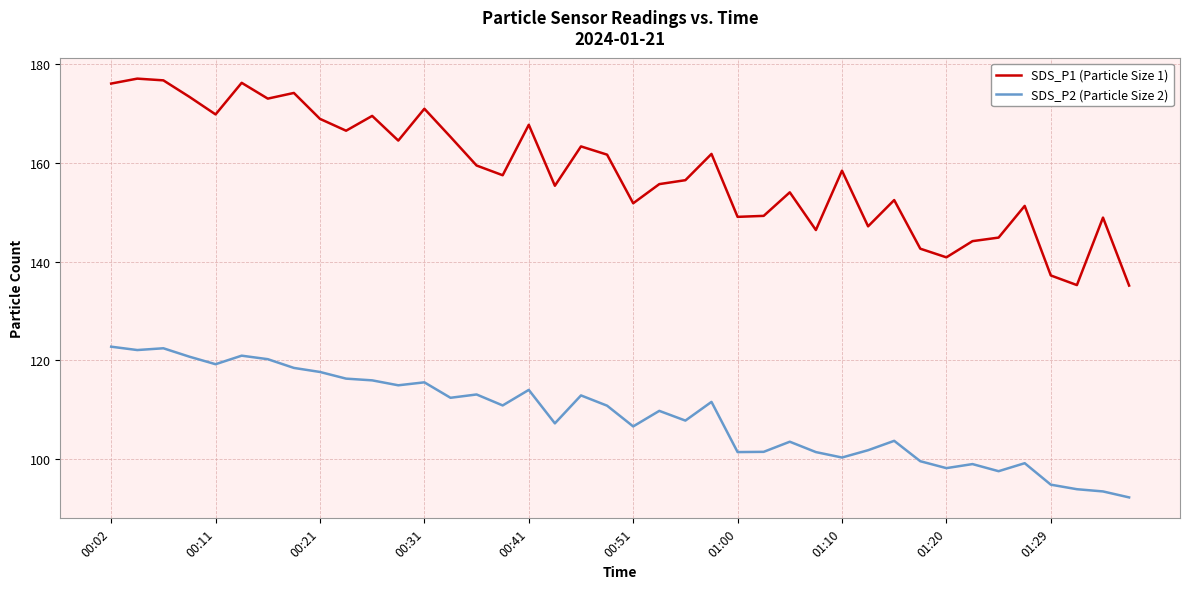

What is the maximum value shown in the chart?

177.1